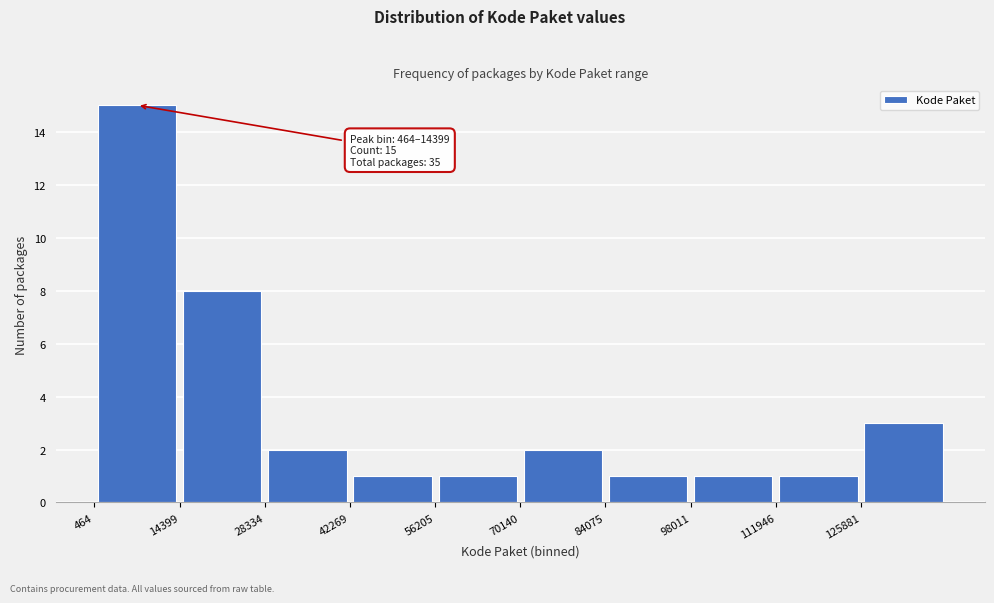

Which range on the x-axis has the tallest bar?

0 to 14000